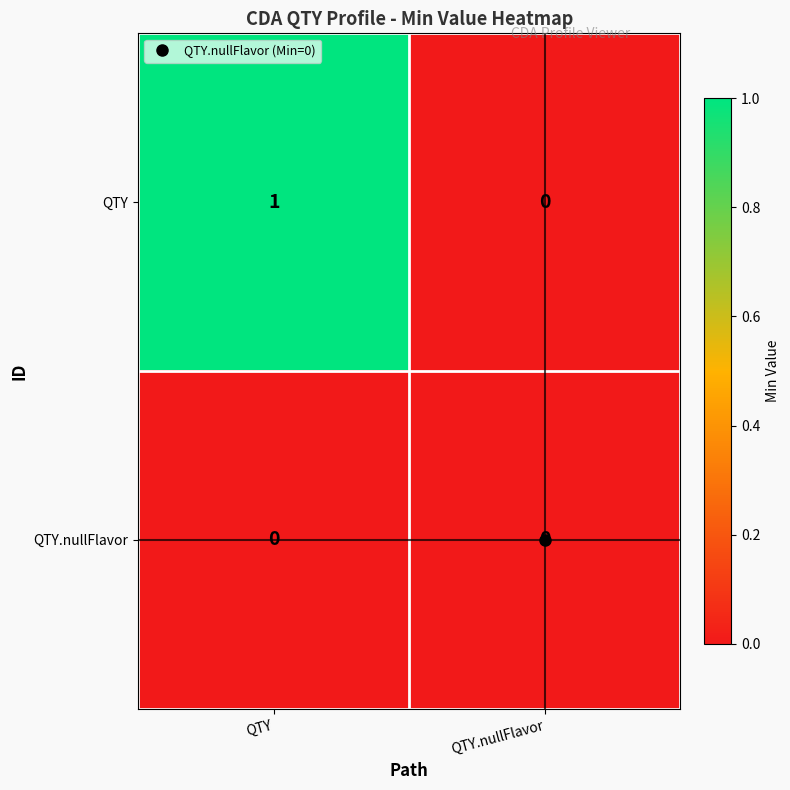

How many categories are shown in the chart?

2